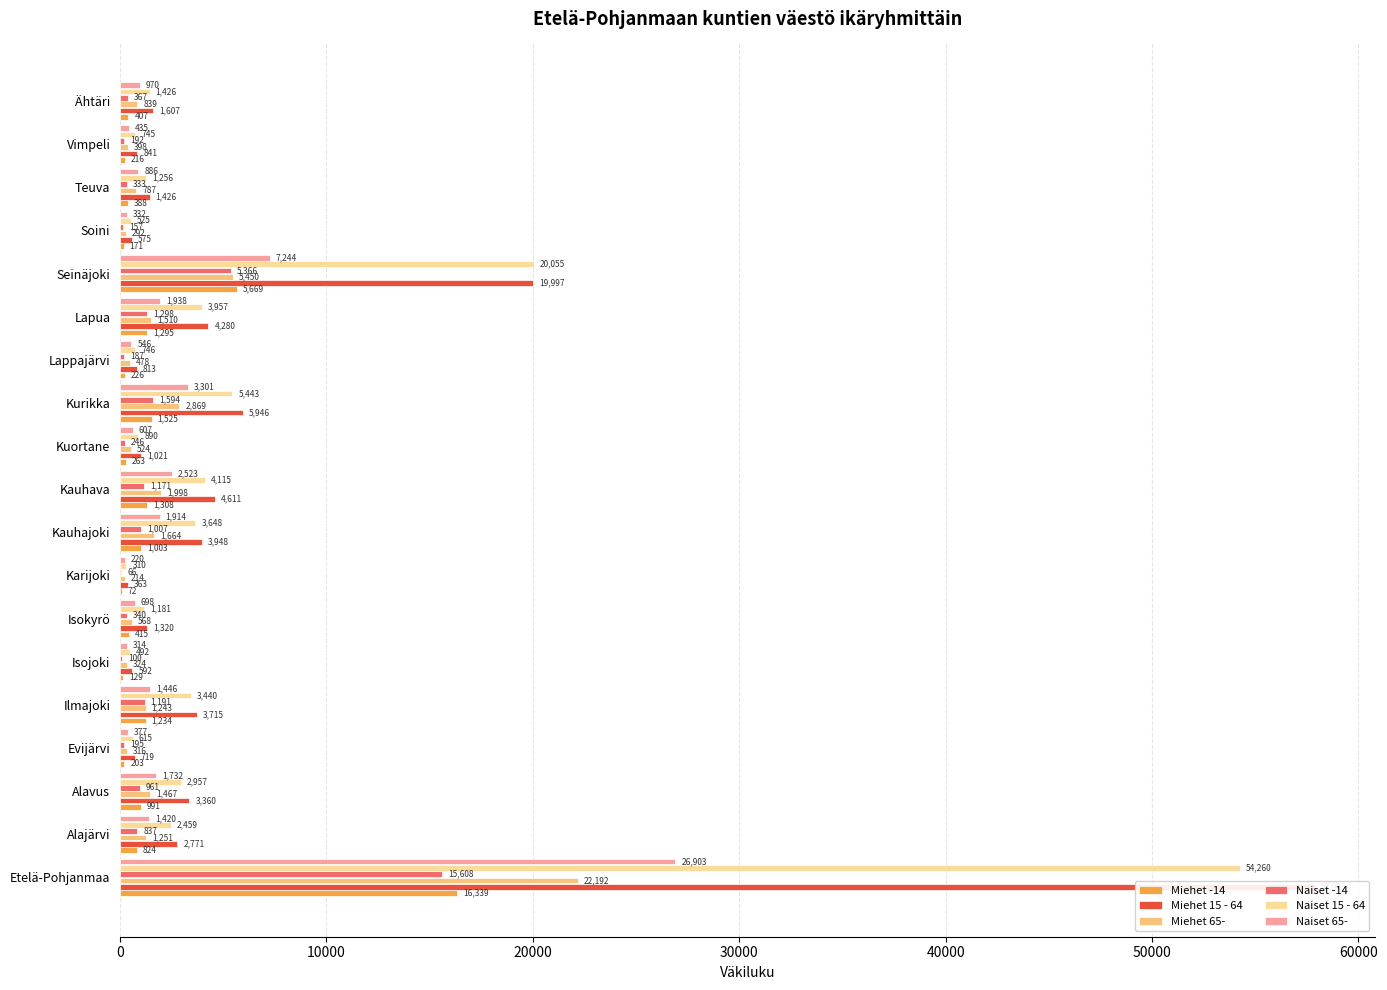

What is the sum of all Miehet 15 - 64 values?

115810